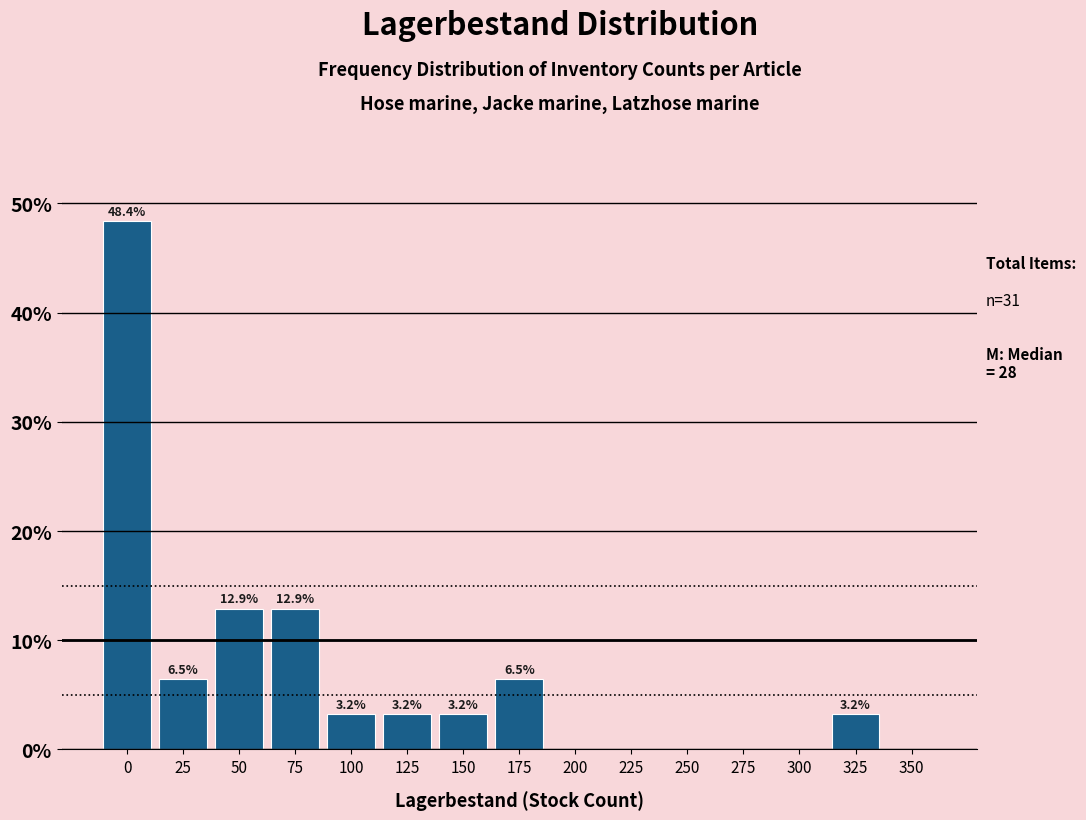

Reading left to right, transcribe all the data shown in this chart.

0=48.4	25=6.5	50=12.9	75=12.9	100=3.2	125=3.2	150=3.2	175=6.5	200=0.0	225=0.0	250=0.0	275=0.0	300=0.0	325=3.2	350=0.0